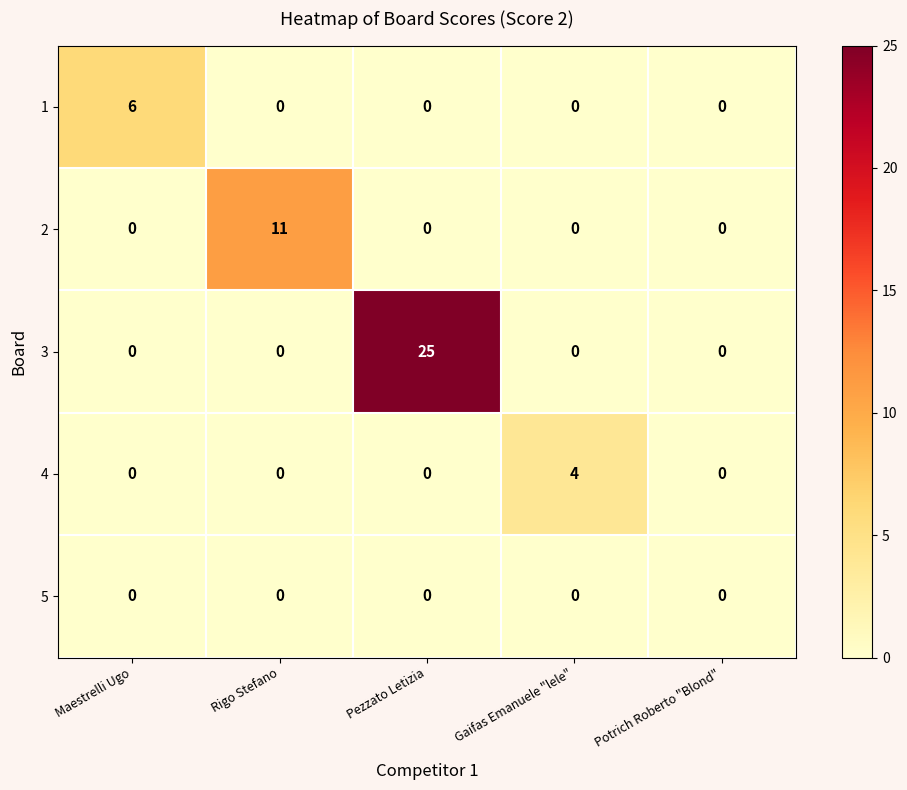

List the series in order of their peak value, highest first.

3, 2, 1, 4, 5